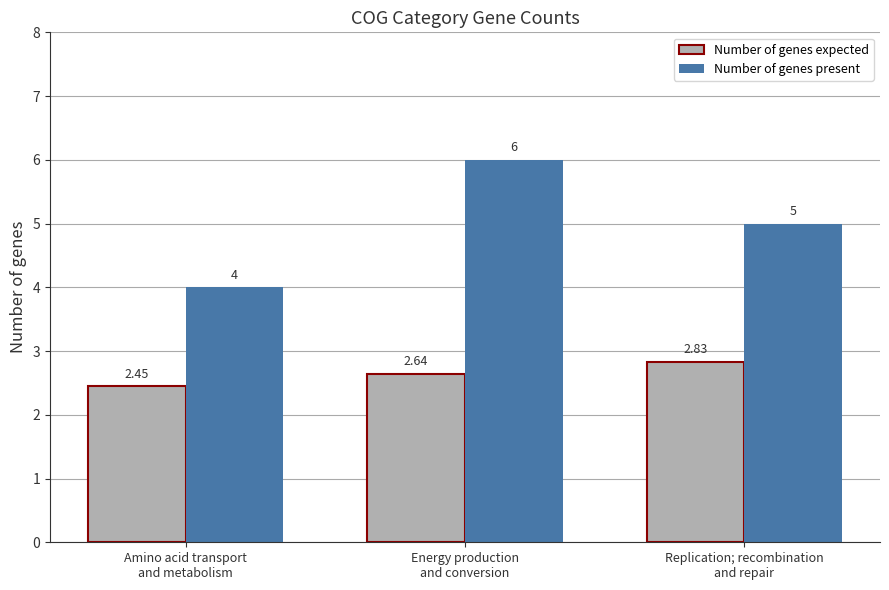

What is the maximum value shown in the chart?

6.0